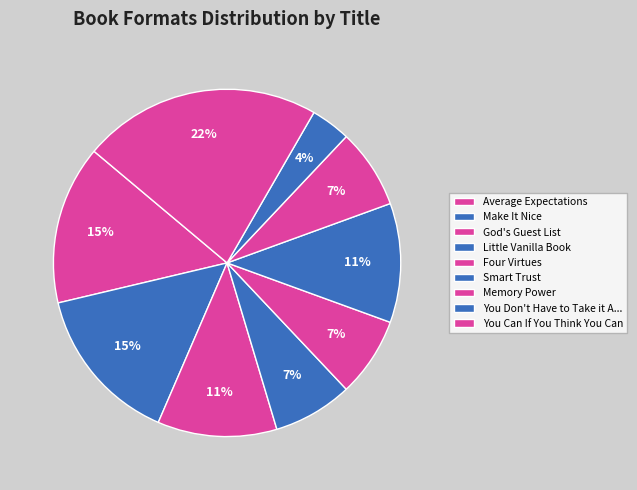

How many slices are in this pie chart?

9